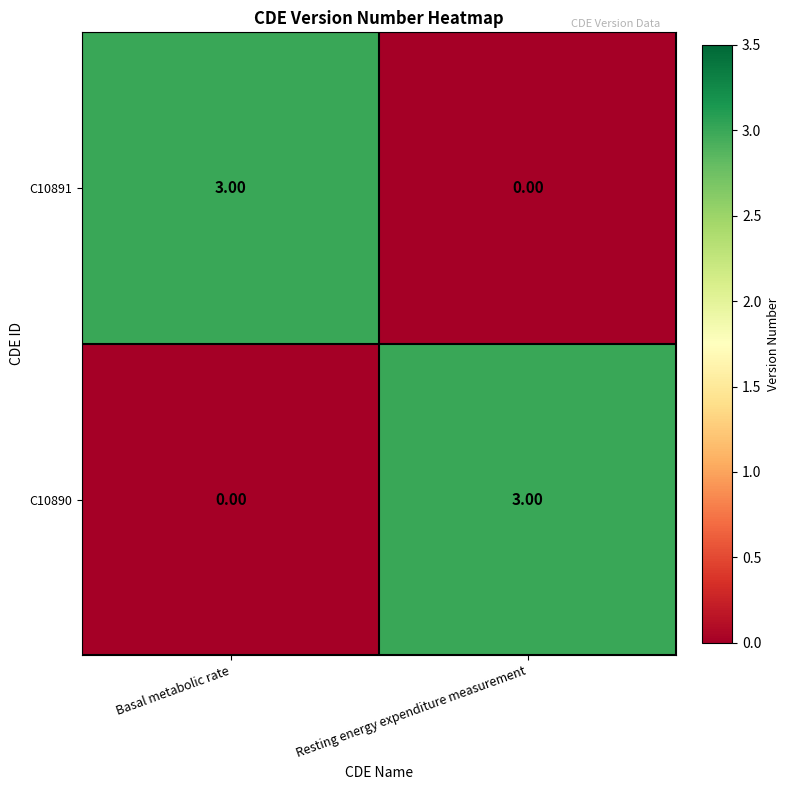

What is the difference between the C10891 values at Basal metabolic rate and Resting energy expenditure measurement?

3